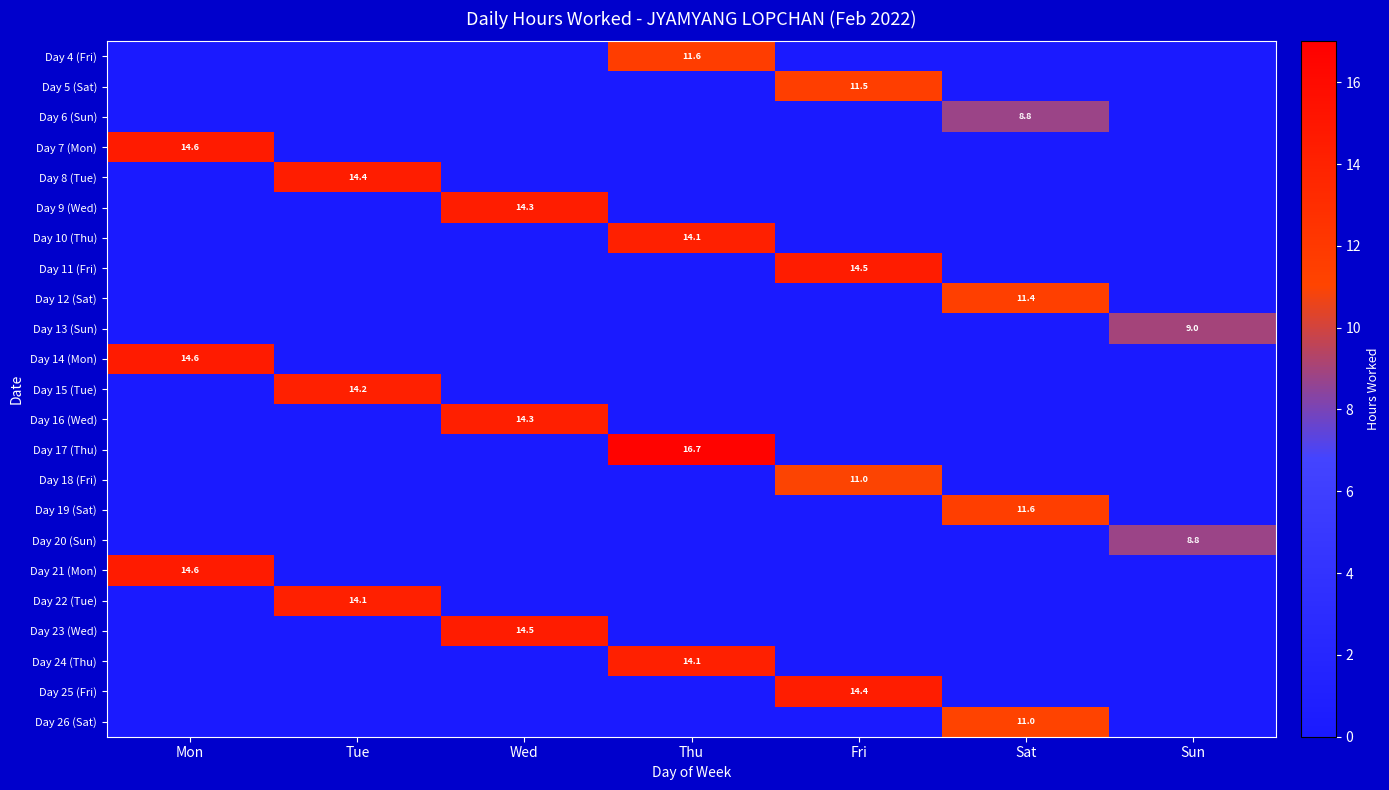

The value of Day 6 (Sun) at Sat is 8.8. True or false?

True